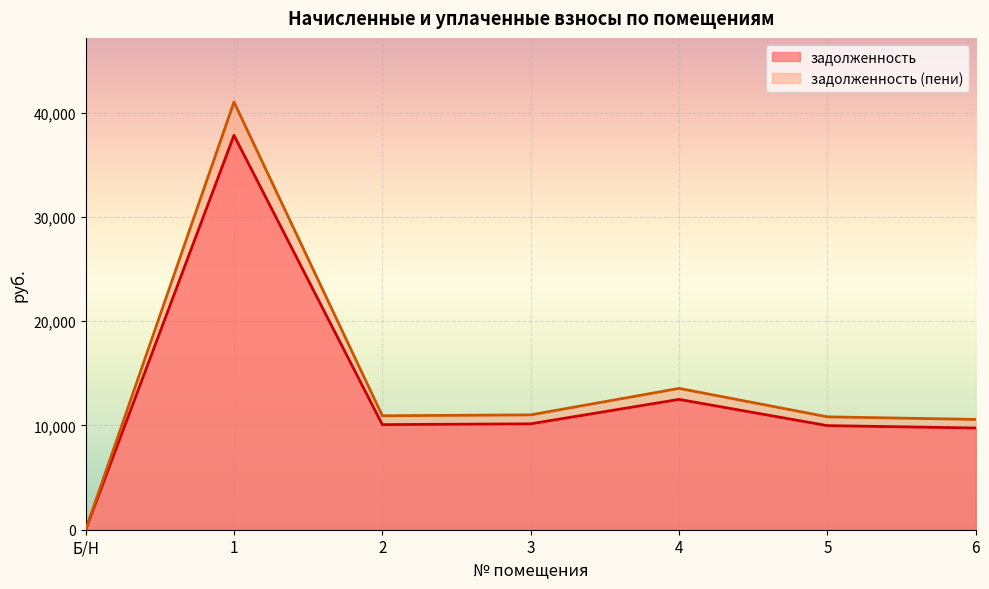

What is the label of the 2nd point from the left?

1